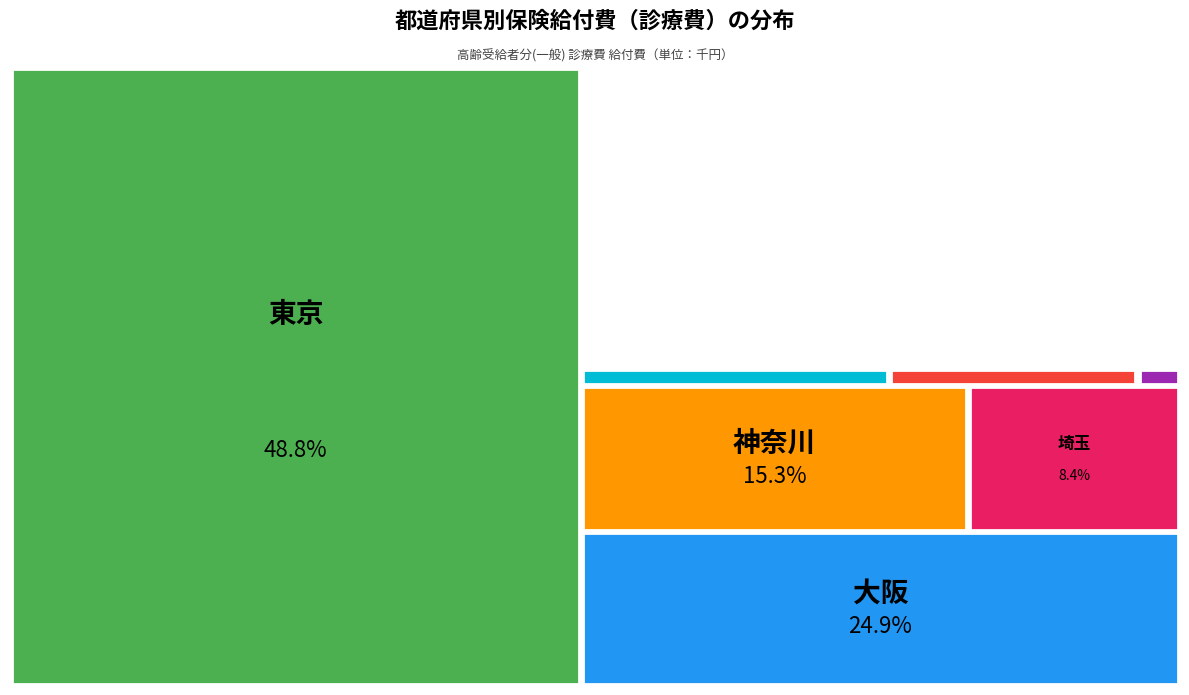

Which has a higher value, 神奈川 or 愛知?

神奈川